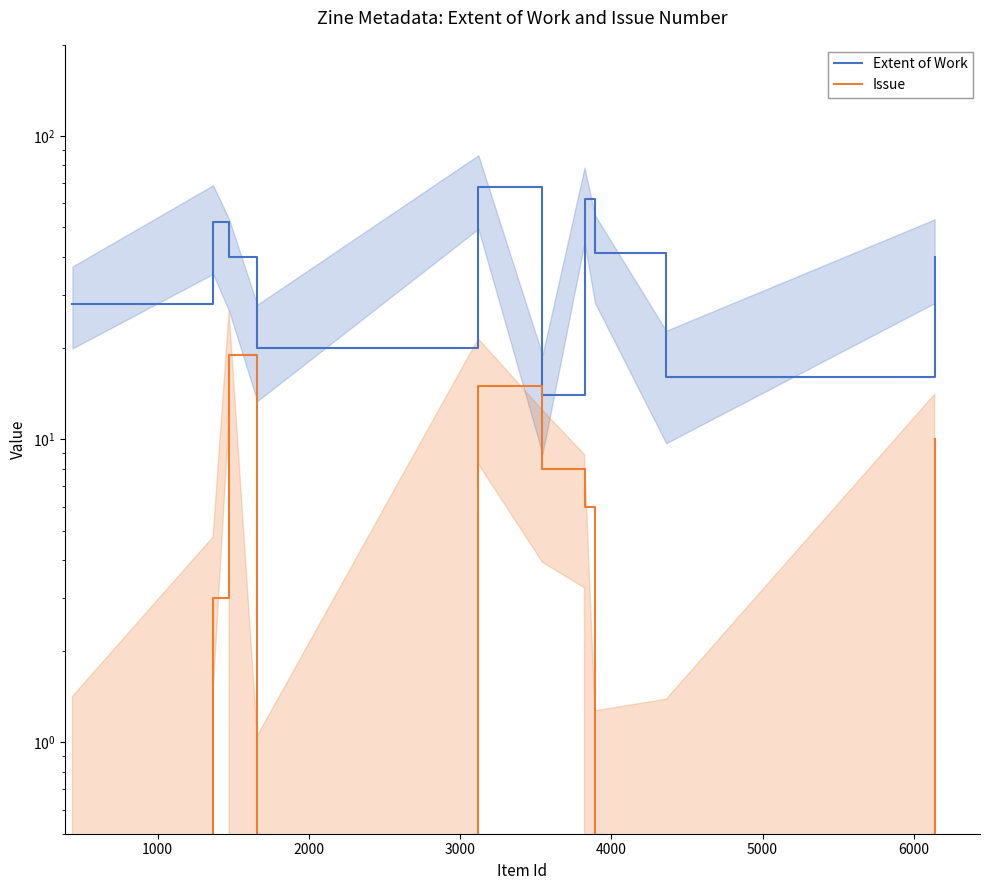

Does the chart display data point markers on the line(s)?

No